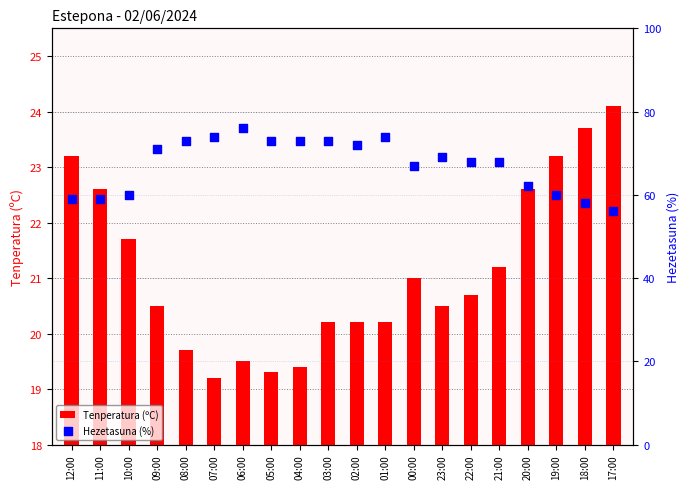

At which category is the sum across all series the highest?

06:00